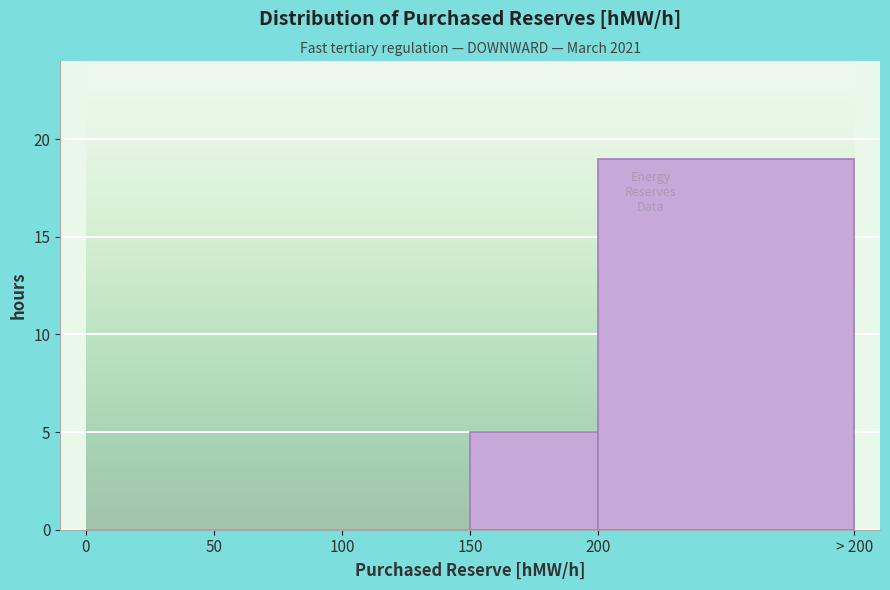

Reading right to left, extract all data points from this chart.

200=19	150=5	100=0	50=0	0=0